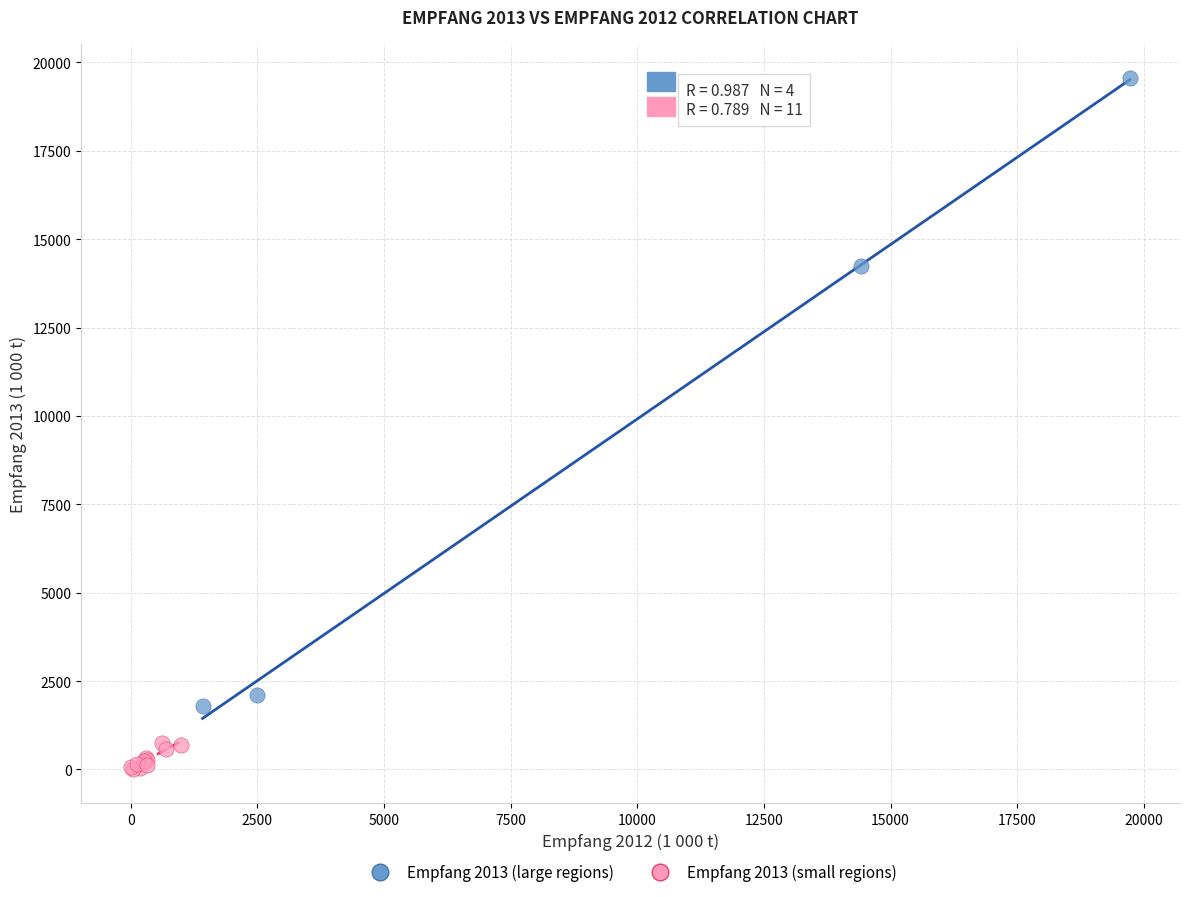

What are all the series names shown in the legend?

Empfang 2013 (large regions), Empfang 2013 (small regions)